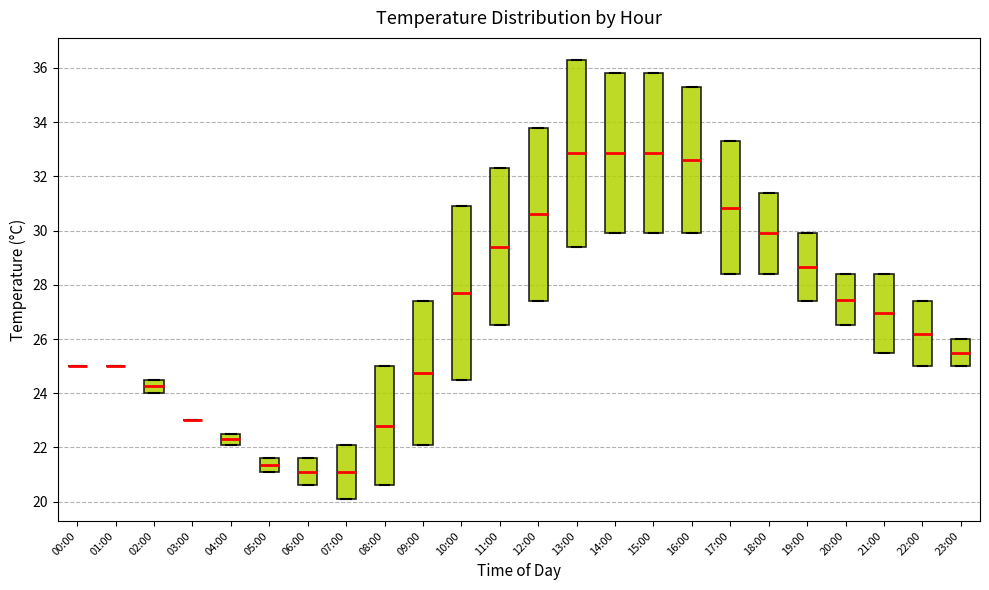

Which box is the tallest, from its lower edge to its upper edge?

13:00